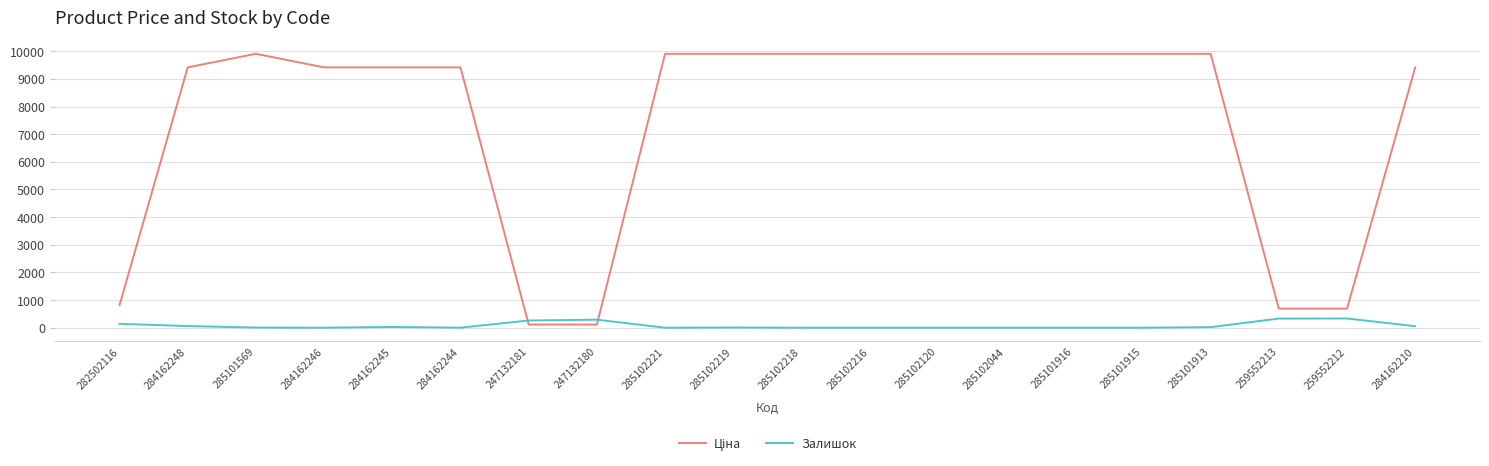

The value of Залишок at 285101916 is 0.0. True or false?

True